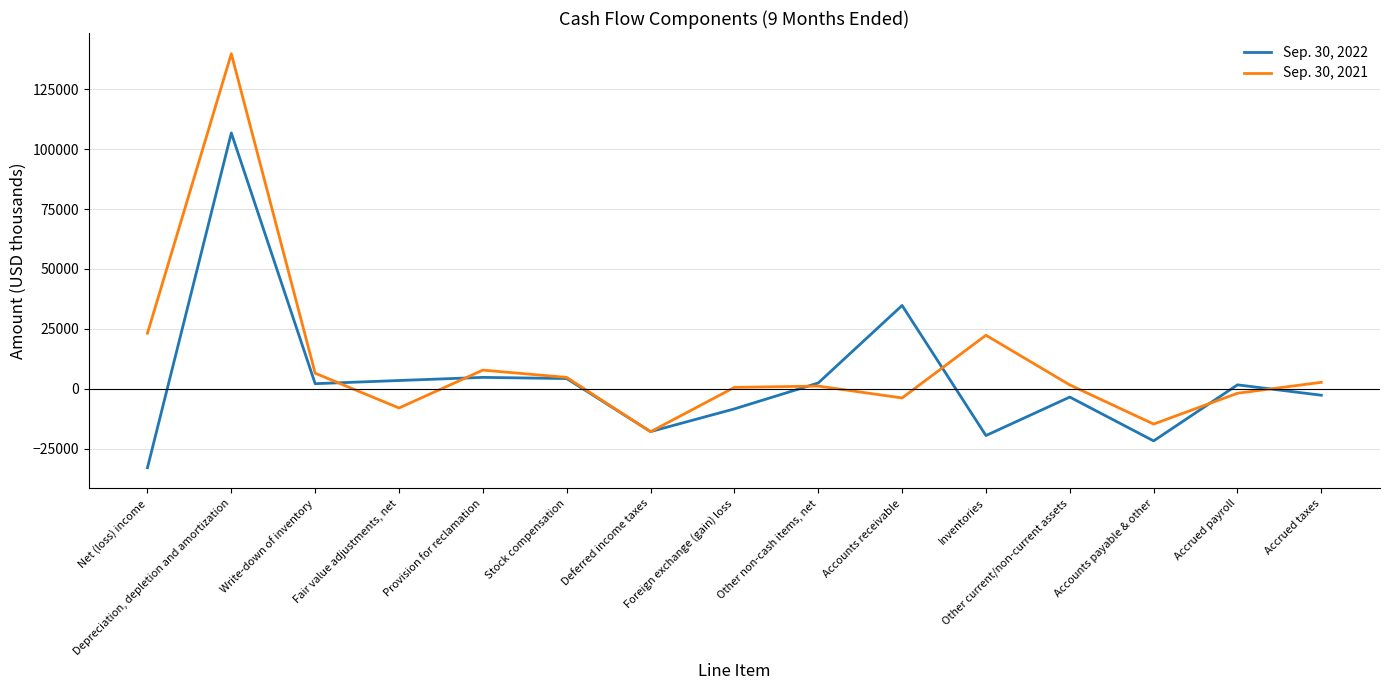

What position from the right is Provision for reclamation?

11